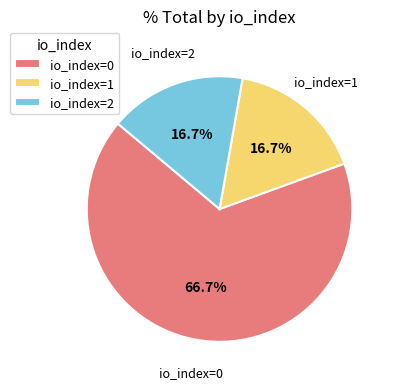

Which category has the biggest portion of the pie?

io_index=0